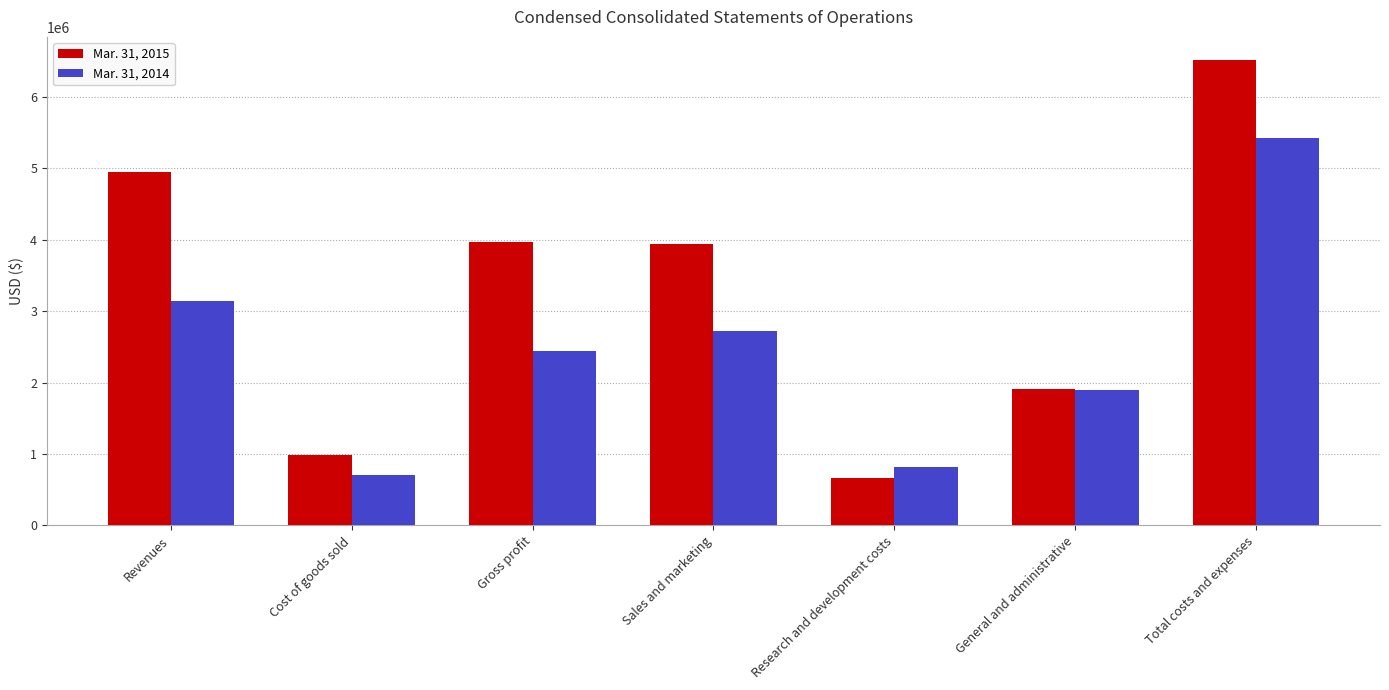

What is the greatest value displayed?

6512139